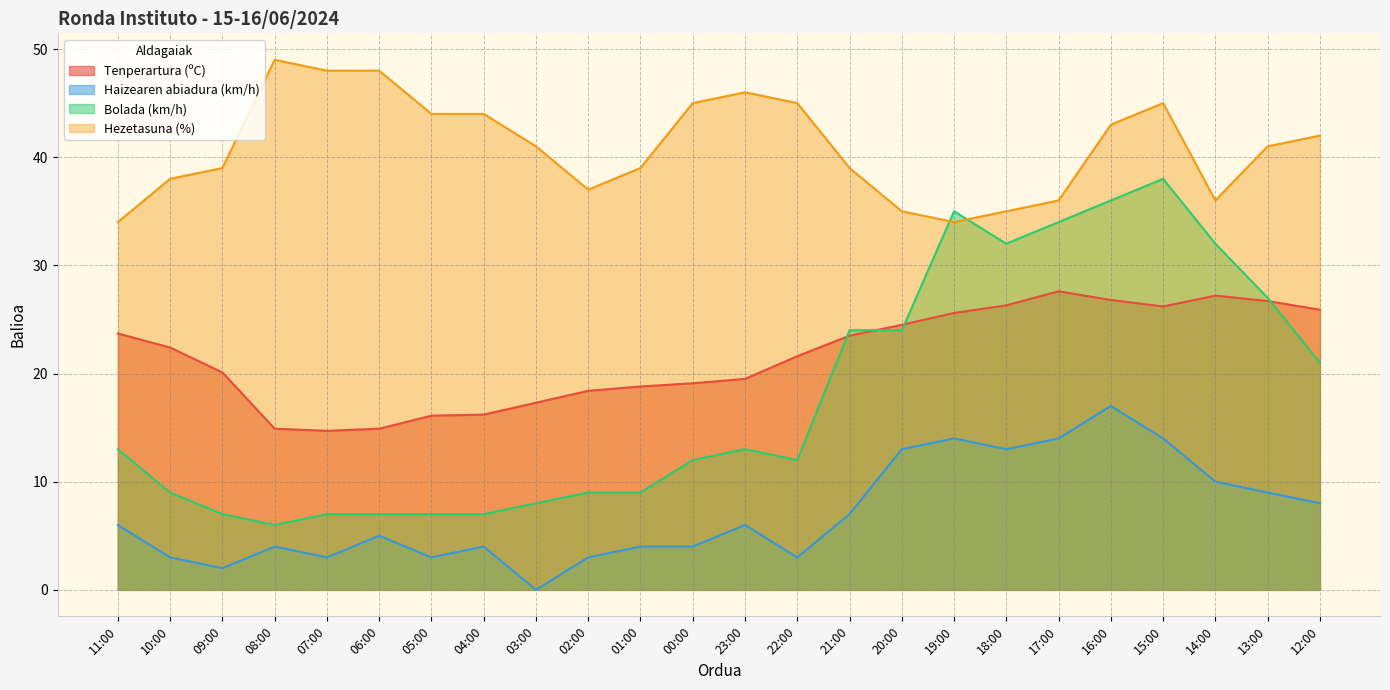

What value does the Tenperartura (ºC) series have at 13:00?

26.7